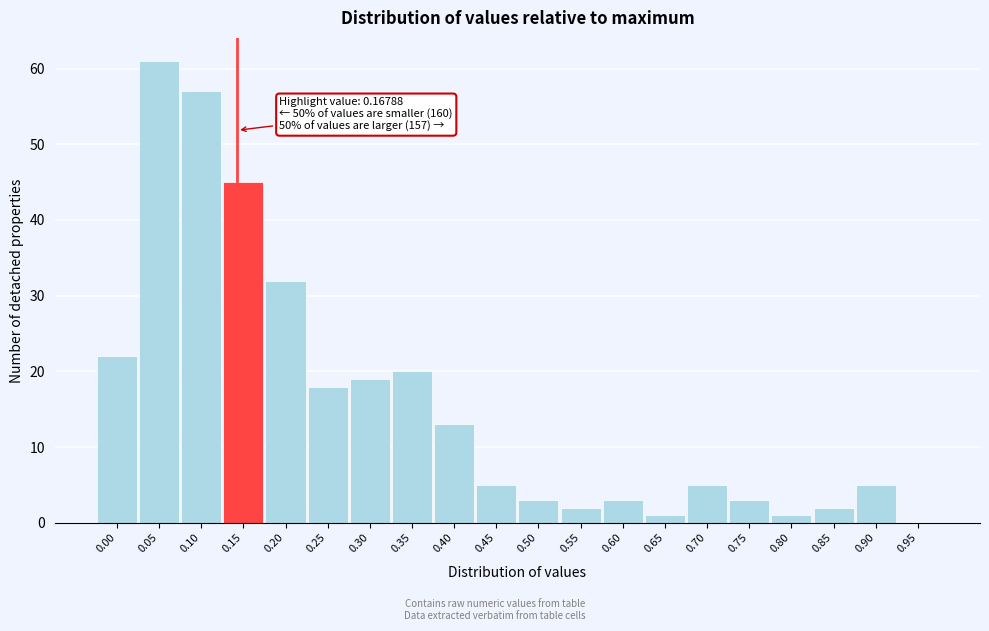

Reading right to left, list all the values displayed in this chart.

0.95=0	0.90=5	0.85=2	0.80=1	0.75=3	0.70=5	0.65=1	0.60=3	0.55=2	0.50=3	0.45=5	0.40=13	0.35=20	0.30=19	0.25=18	0.20=32	0.15=45	0.10=57	0.05=61	0.00=22